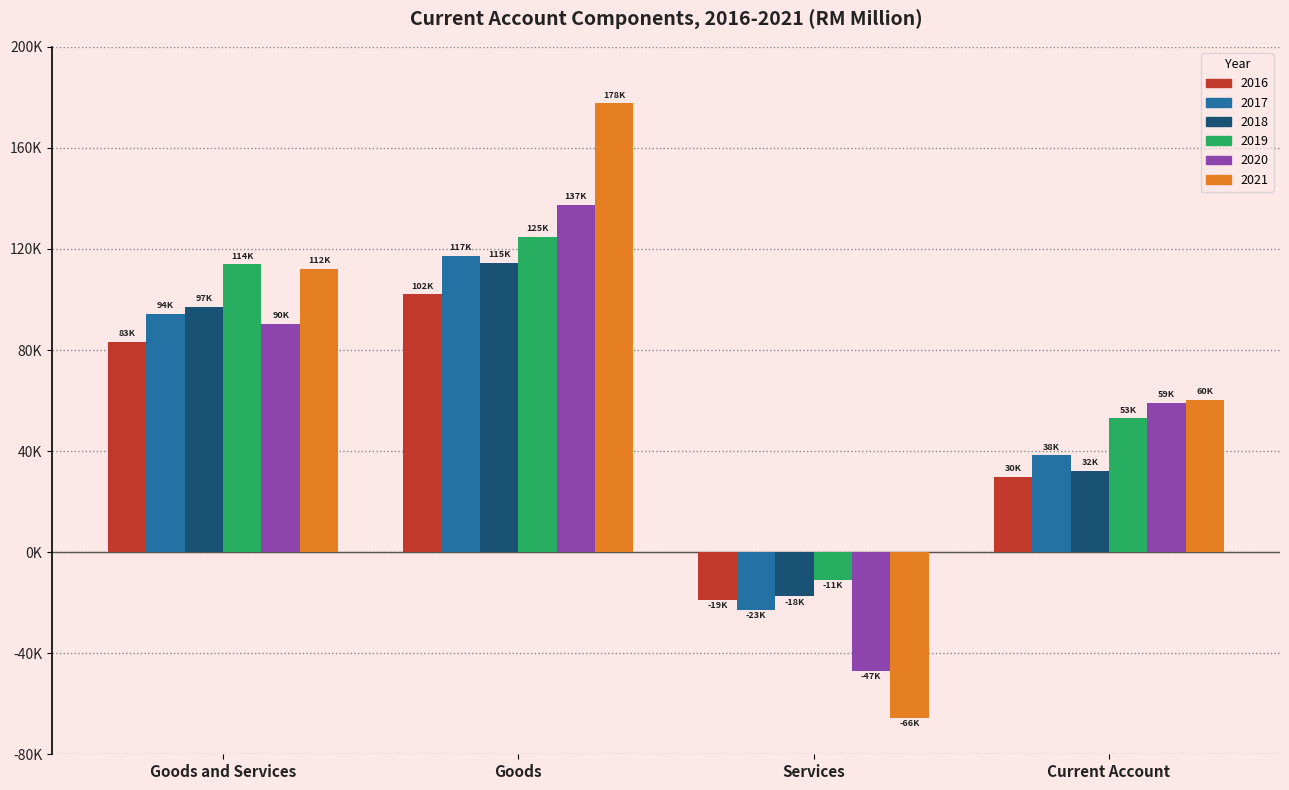

Is the value of 2018 at Goods and Services greater than the value of 2021 at Services?

Yes